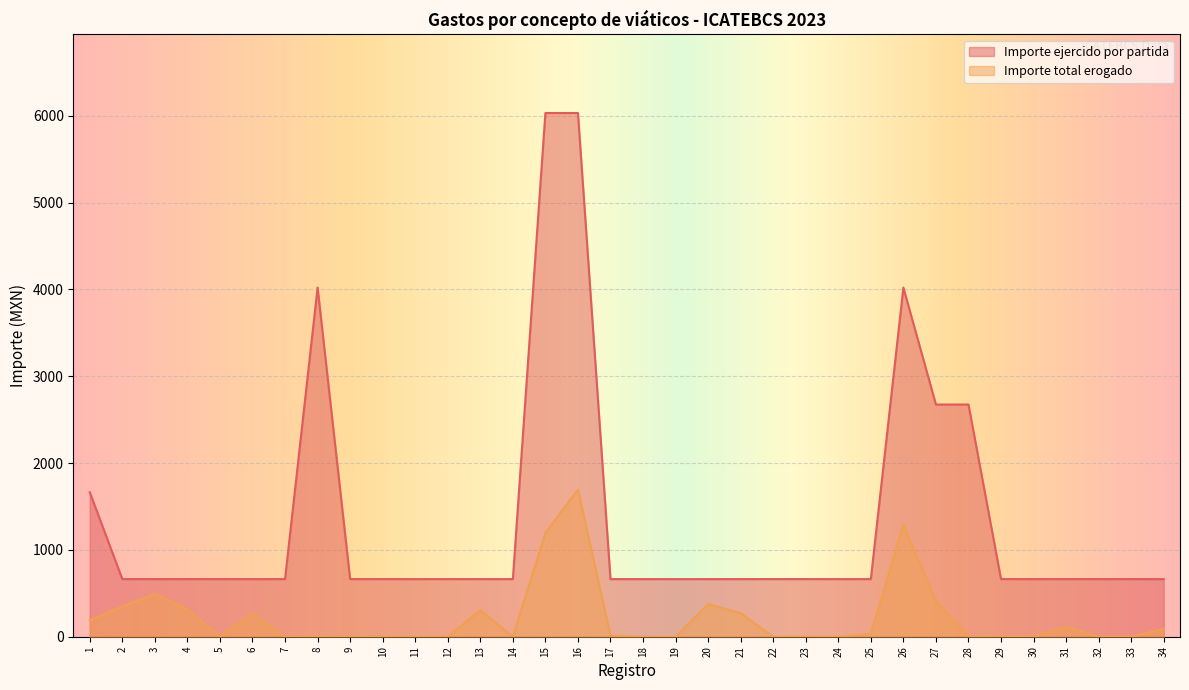

True or false: Importe total erogado and Importe ejercido por partida intersect in this chart.

False